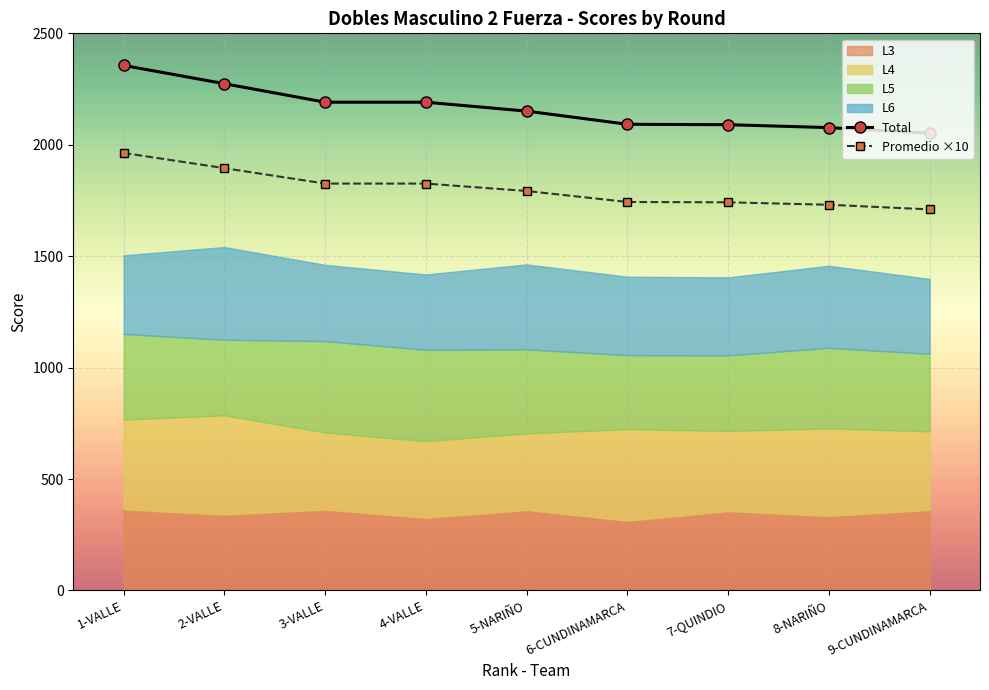

Which label corresponds to the largest value in the chart?

1-VALLE